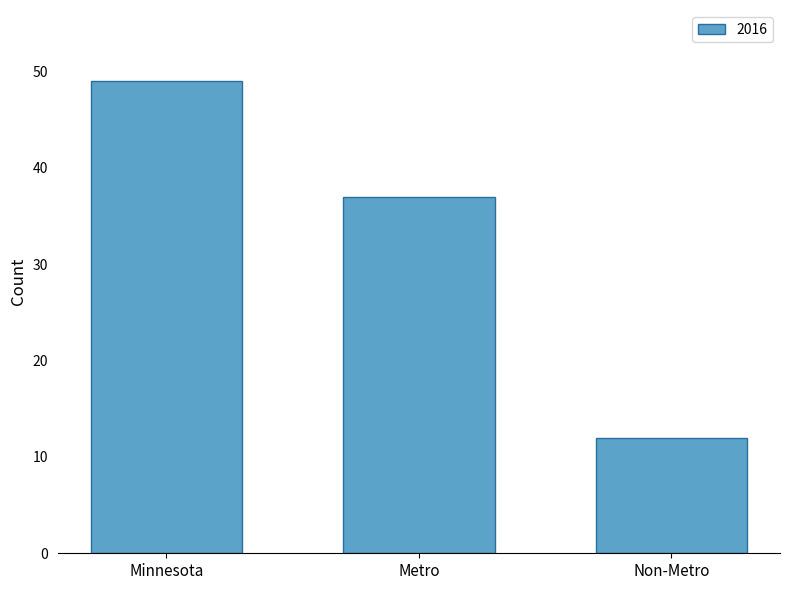

Reading left to right, list all the values displayed in this chart.

49	37	12